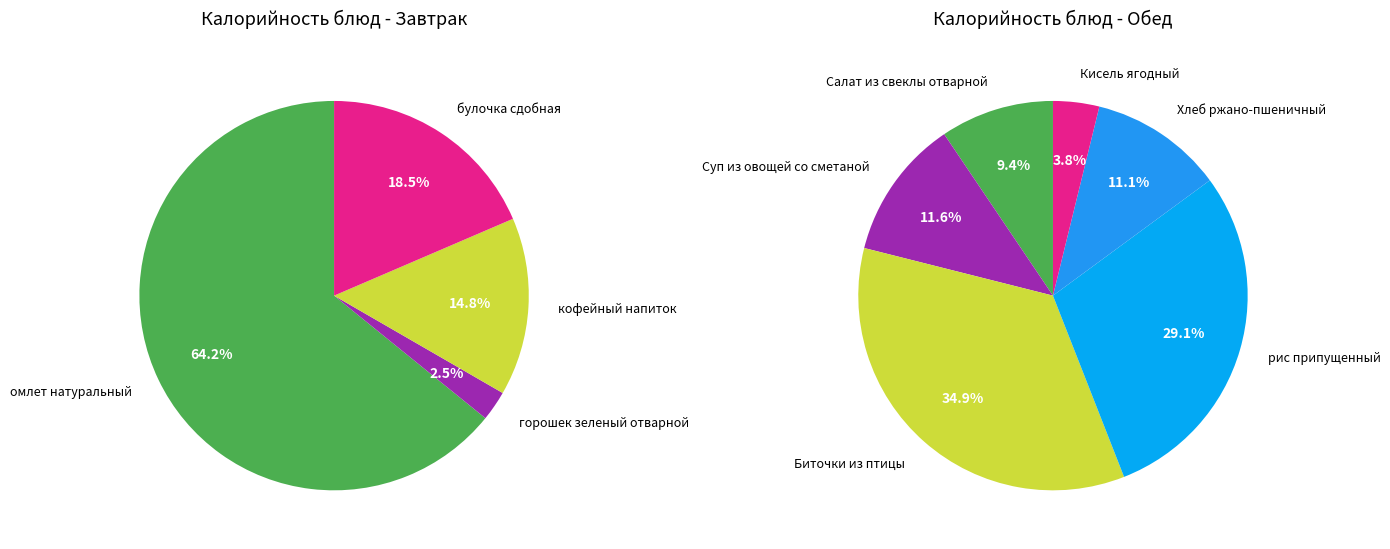

Is Салат из свеклы отварной the majority of the pie?

No